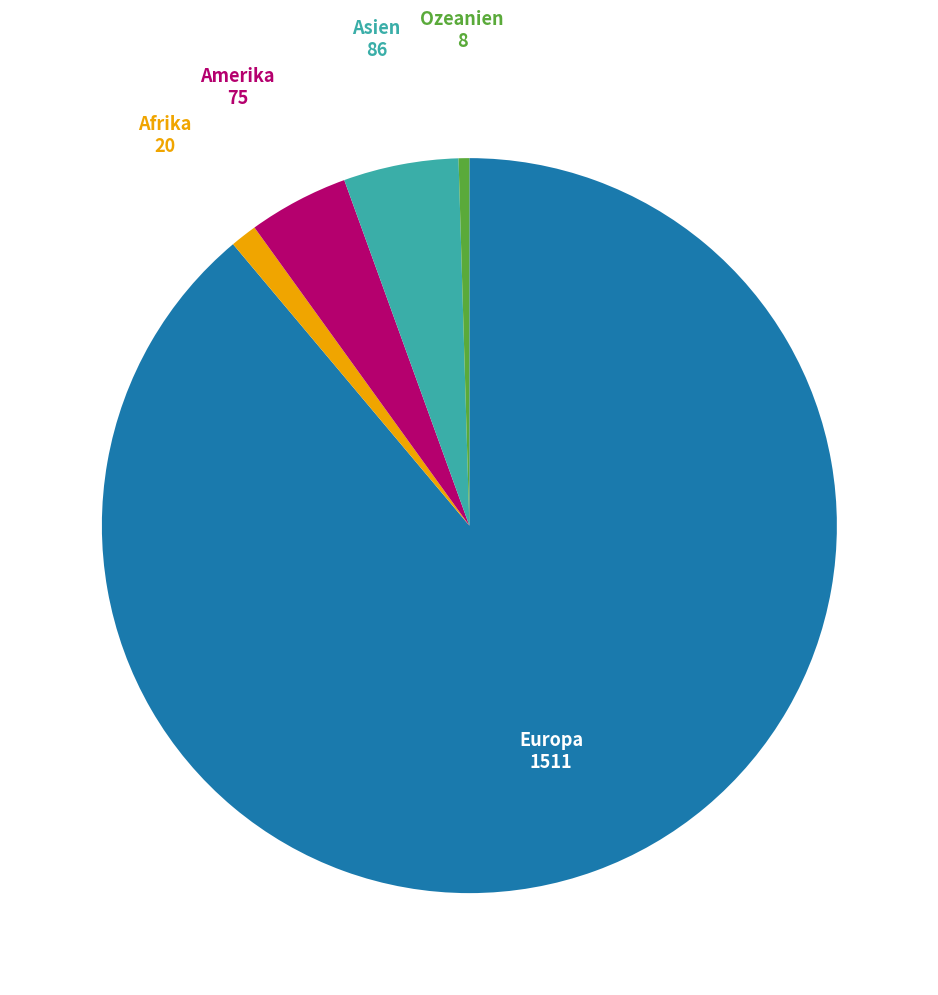

Does any single category account for the majority?

Yes